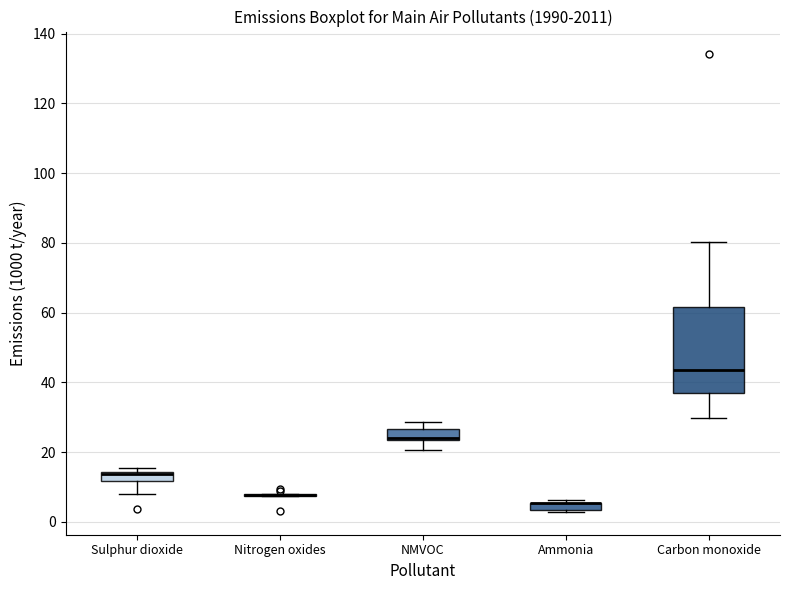

Where is the upper edge of the box for Carbon monoxide on the y-axis? The values are not printed on the chart, so give them approximately, as read against the axis.

62